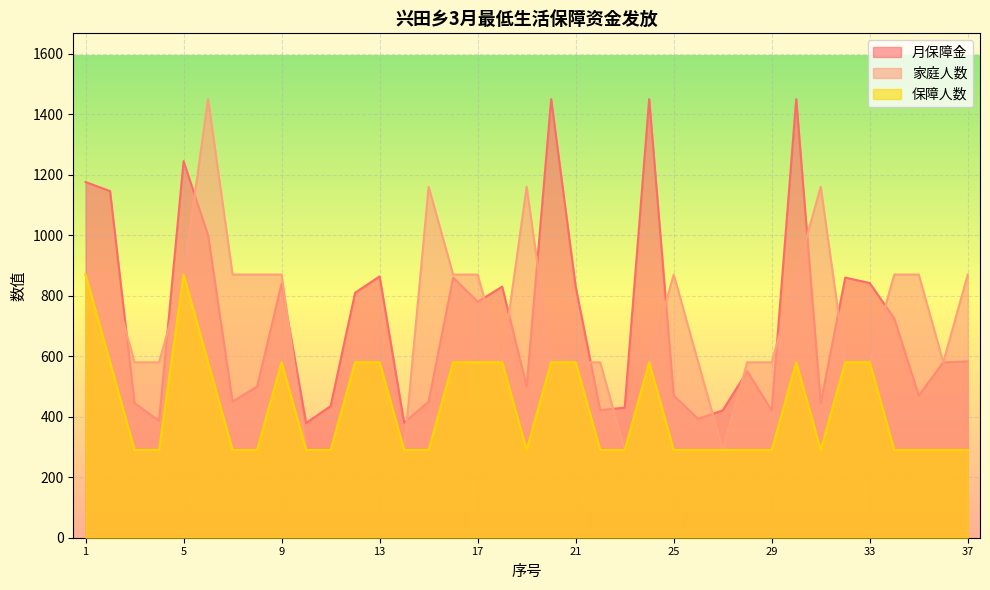

Count the 保障人数 values in the range 290 to 580.

35